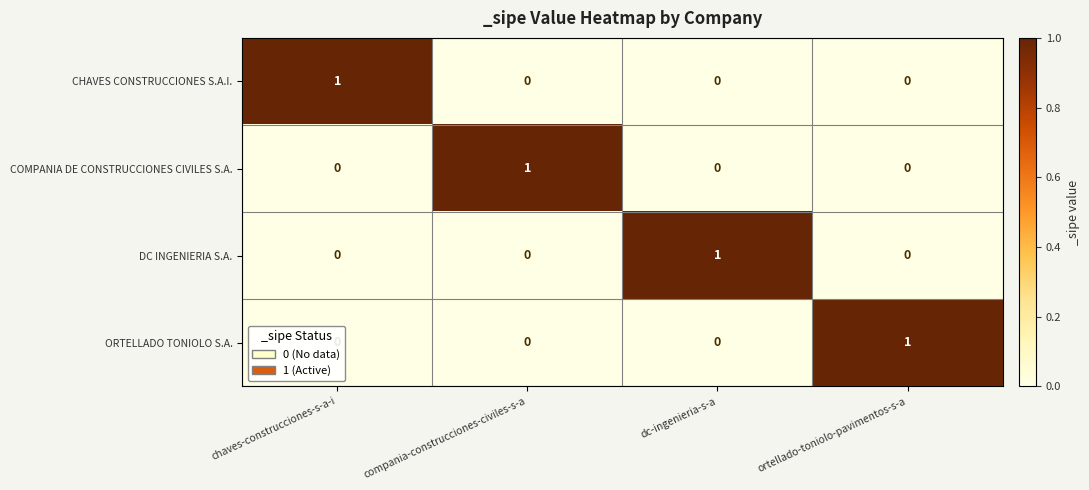

How many distinct data groups are displayed?

4